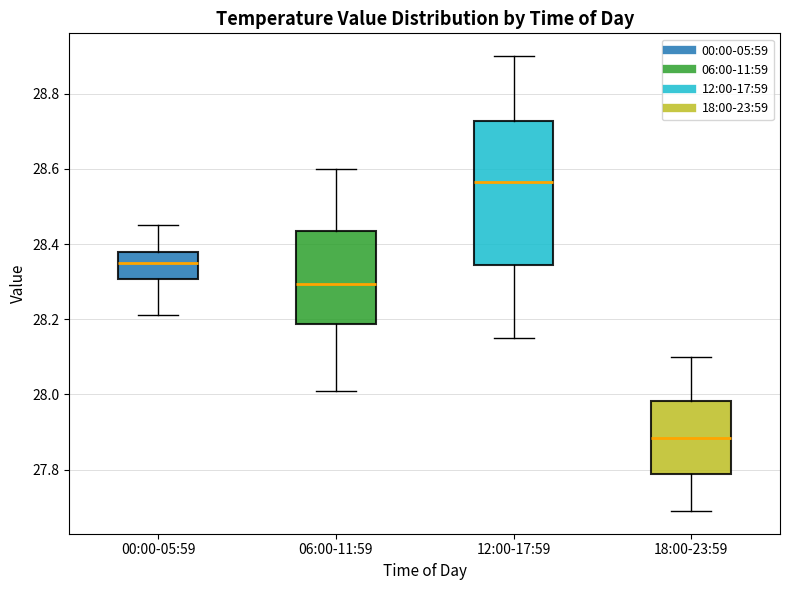

Reading left to right, read every box against the y-axis: the position of its median line, the range the box covers, and the ends of its whiskers. The values are not printed on the chart, so give them approximately, as read against the axis.

00:00-05:59: median 28.36, box 28.30 to 28.38, whiskers 28.22 to 28.46
06:00-11:59: median 28.30, box 28.18 to 28.44, whiskers 28.02 to 28.60
12:00-17:59: median 28.56, box 28.34 to 28.72, whiskers 28.16 to 28.90
18:00-23:59: median 27.88, box 27.78 to 27.98, whiskers 27.70 to 28.10